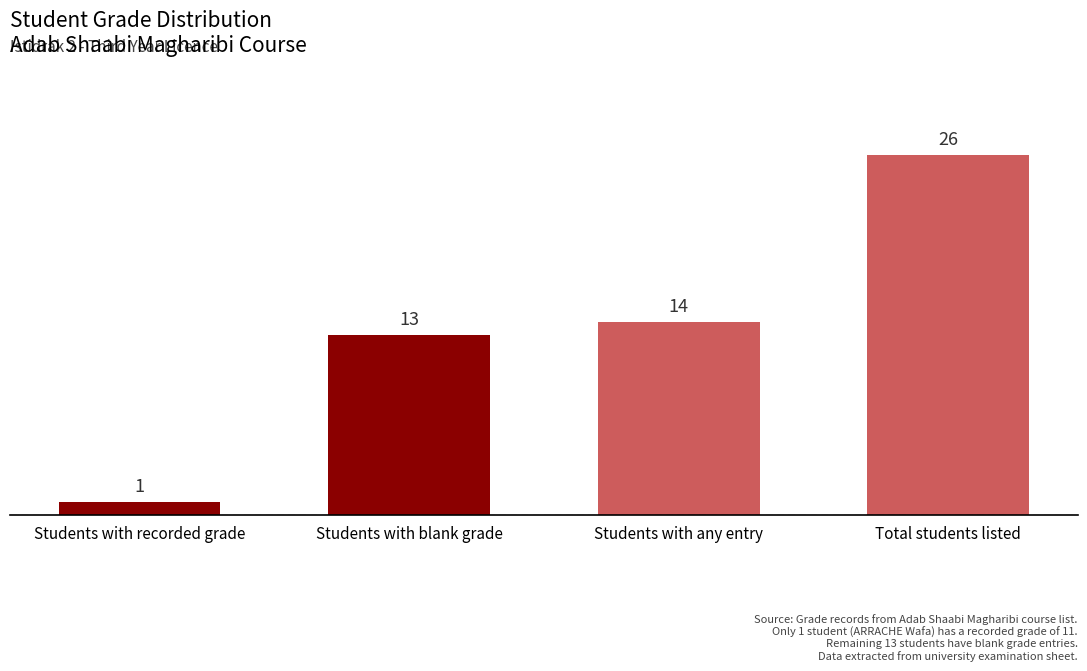

How many data points does each series have?

4